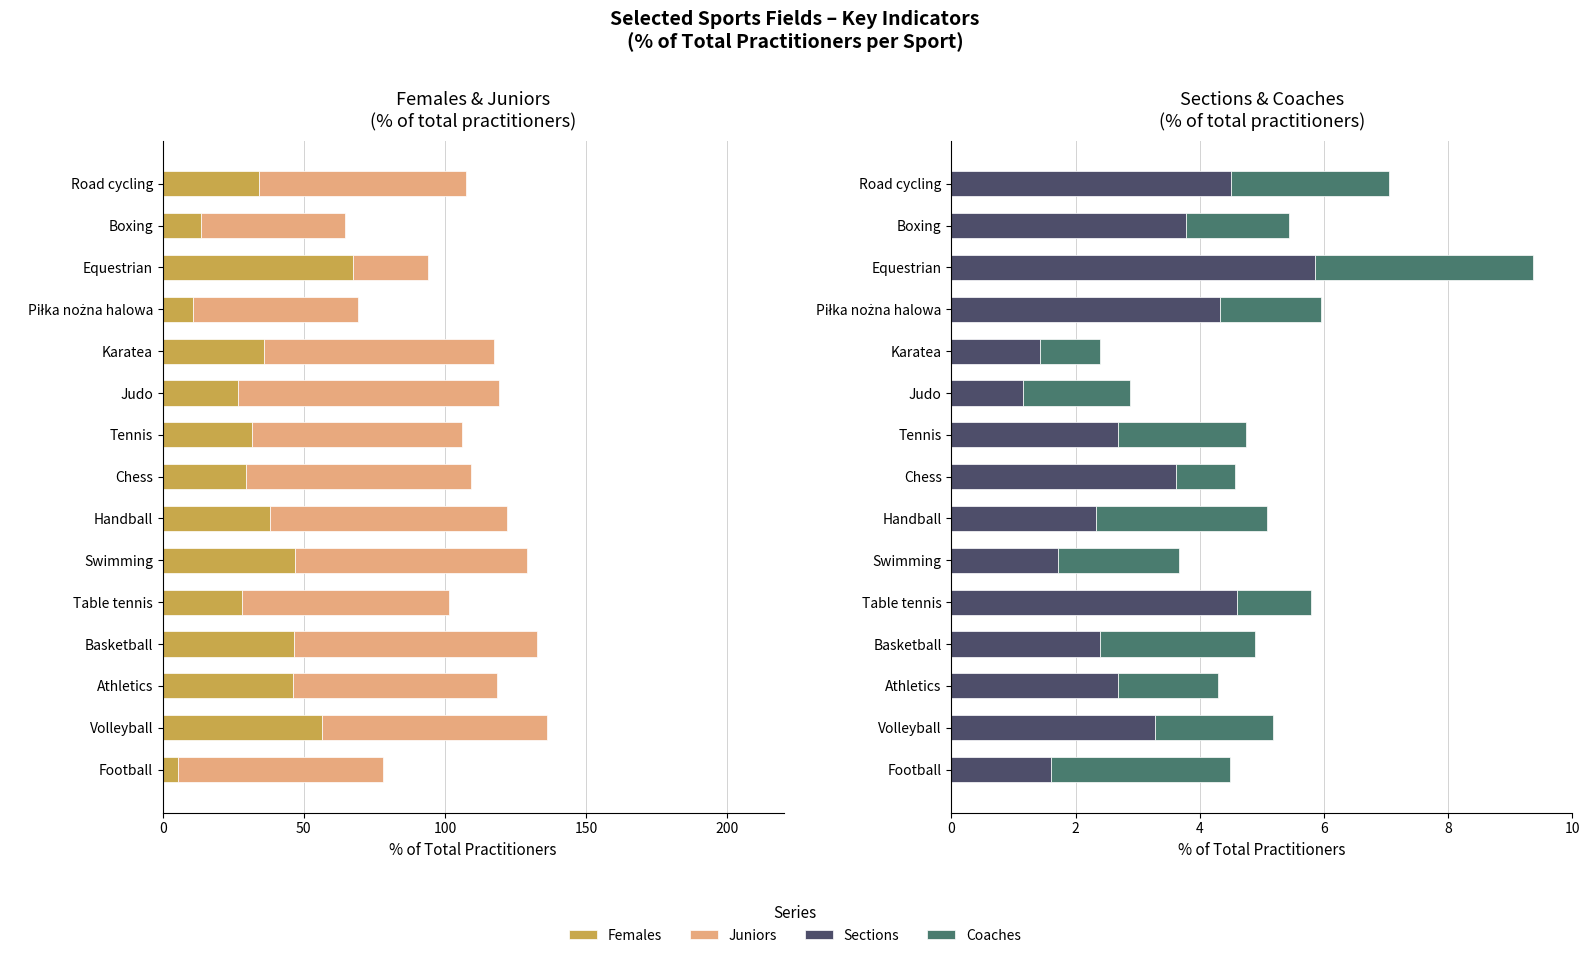

Does the chart contain any negative values?

No